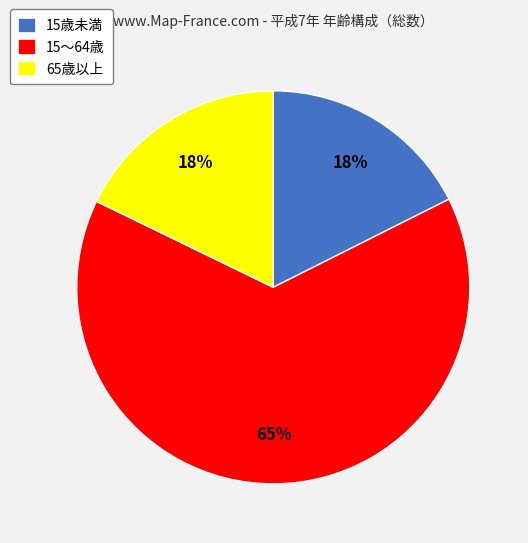

Do 65歳以上 and 15歳未満 together represent more than half of the pie?

No